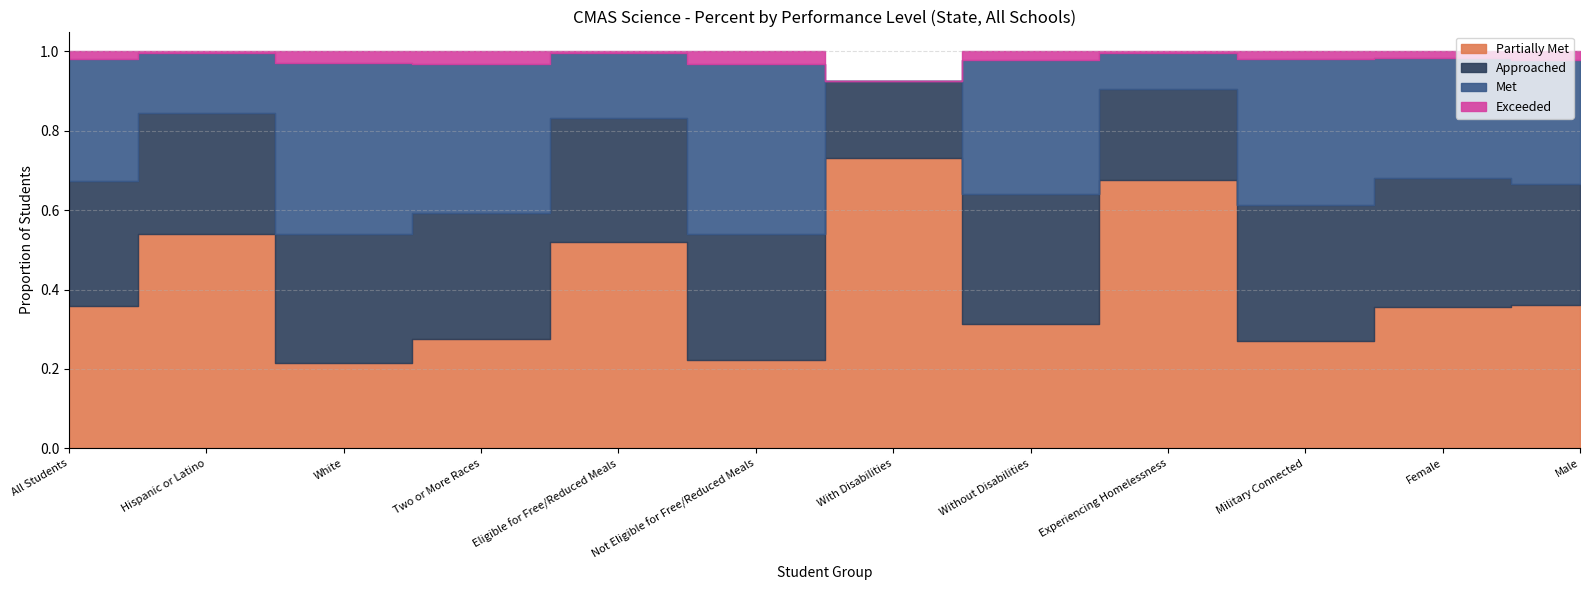

Reading left to right, transcribe all the data shown in this chart.

Partially Met: All Students=0.4	Hispanic or Latino=0.5	White=0.2	Two or More Races=0.3	Eligible for Free/Reduced Meals=0.5	Not Eligible for Free/Reduced Meals=0.2	With Disabilities=0.7	Without Disabilities=0.3	Experiencing Homelessness=0.7	Military Connected=0.3	Female=0.4	Male=0.4
Approached: All Students=0.3	Hispanic or Latino=0.3	White=0.3	Two or More Races=0.3	Eligible for Free/Reduced Meals=0.3	Not Eligible for Free/Reduced Meals=0.3	With Disabilities=0.2	Without Disabilities=0.3	Experiencing Homelessness=0.2	Military Connected=0.3	Female=0.3	Male=0.3
Met: All Students=0.3	Hispanic or Latino=0.2	White=0.4	Two or More Races=0.4	Eligible for Free/Reduced Meals=0.2	Not Eligible for Free/Reduced Meals=0.4	With Disabilities=0.0	Without Disabilities=0.3	Experiencing Homelessness=0.1	Military Connected=0.4	Female=0.3	Male=0.3
Exceeded: All Students=0.0	Hispanic or Latino=0.0	White=0.0	Two or More Races=0.0	Eligible for Free/Reduced Meals=0.0	Not Eligible for Free/Reduced Meals=0.0	With Disabilities=0.0	Without Disabilities=0.0	Experiencing Homelessness=0.0	Military Connected=0.0	Female=0.0	Male=0.0